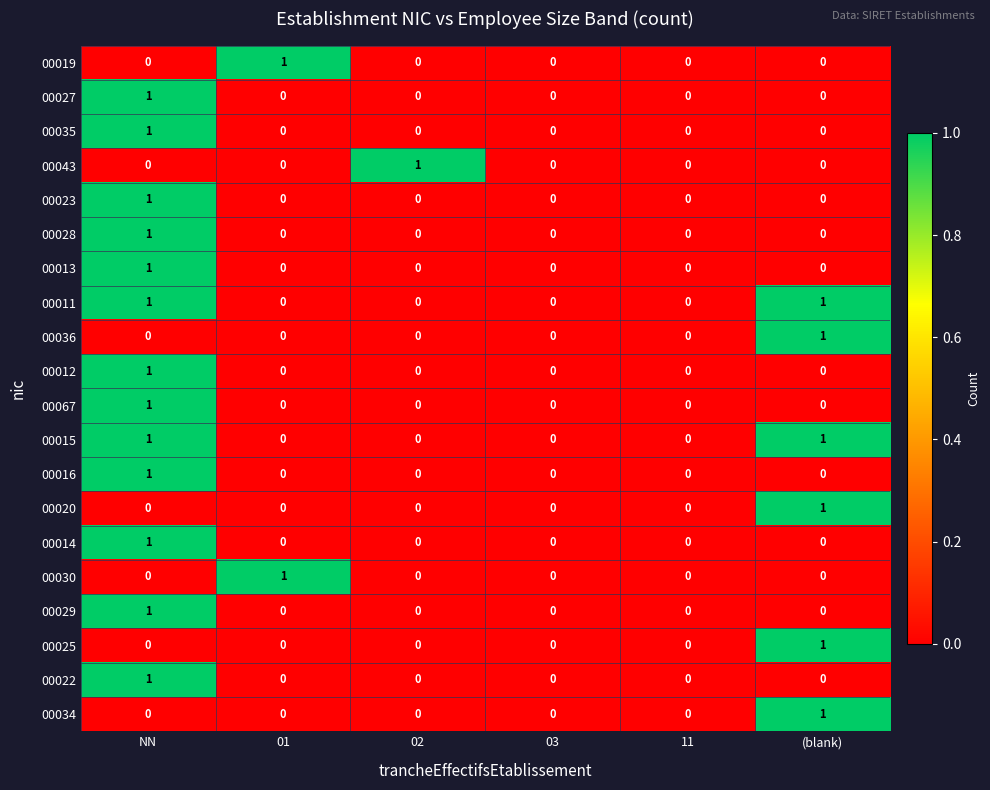

The 00016 series shows -1 at (blank). True or false?

False